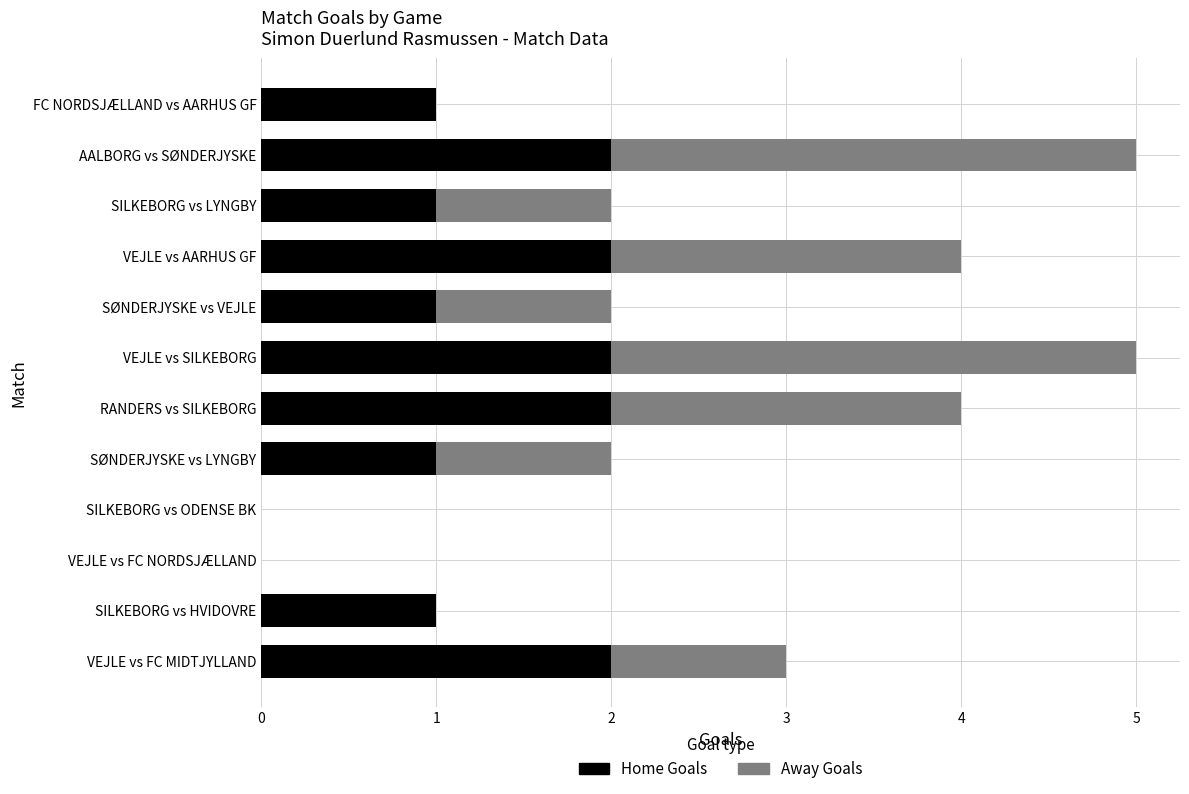

What is the total value across all series at VEJLE vs SILKEBORG?

5